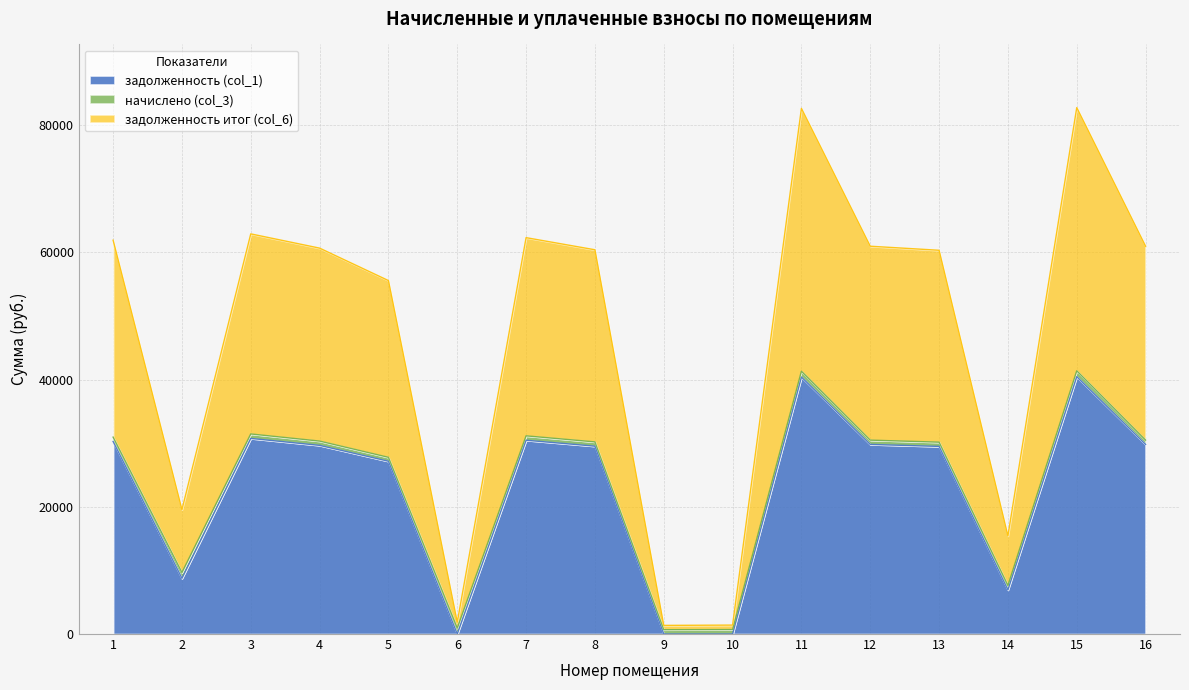

The value of задолженность (col_1) at 5 is 6591.1. True or false?

False